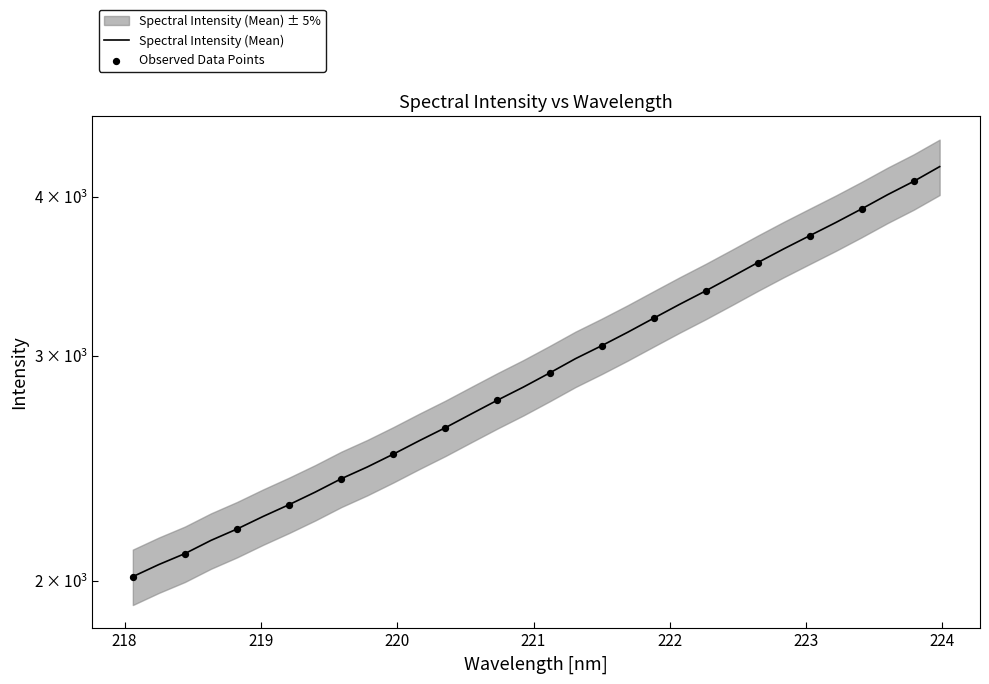

What is the ratio of the value at 218.2508 to the value at 223.7895?

0.5